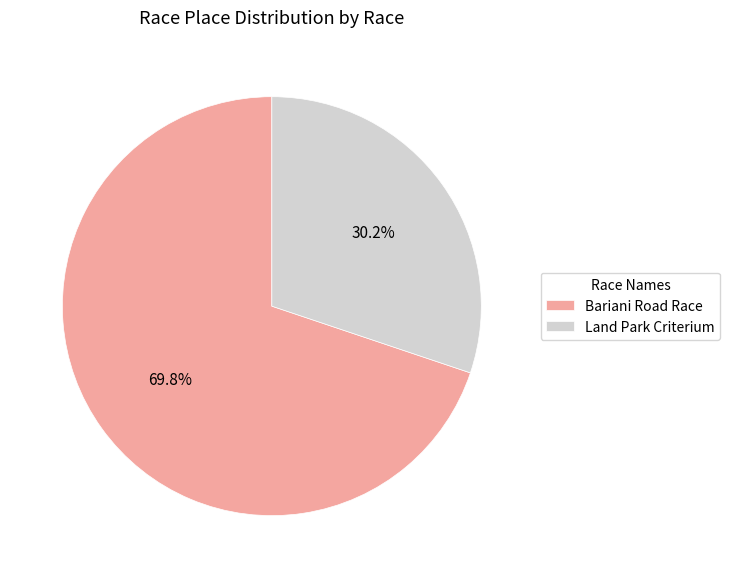

Which category has the biggest portion of the pie?

Bariani Road Race